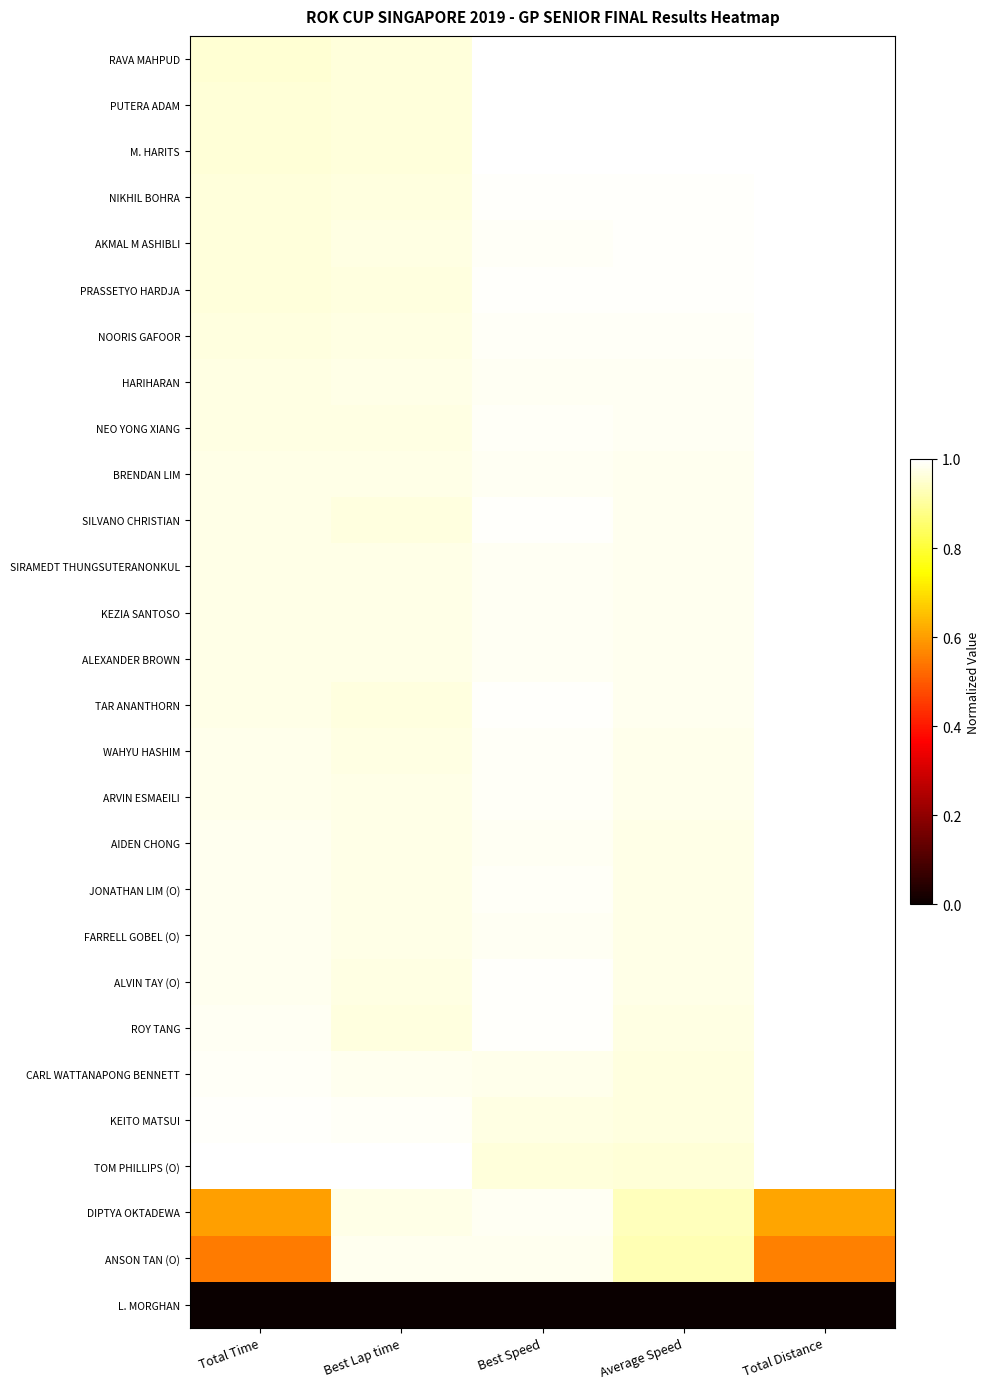

What is the maximum value shown in the chart?

1.0